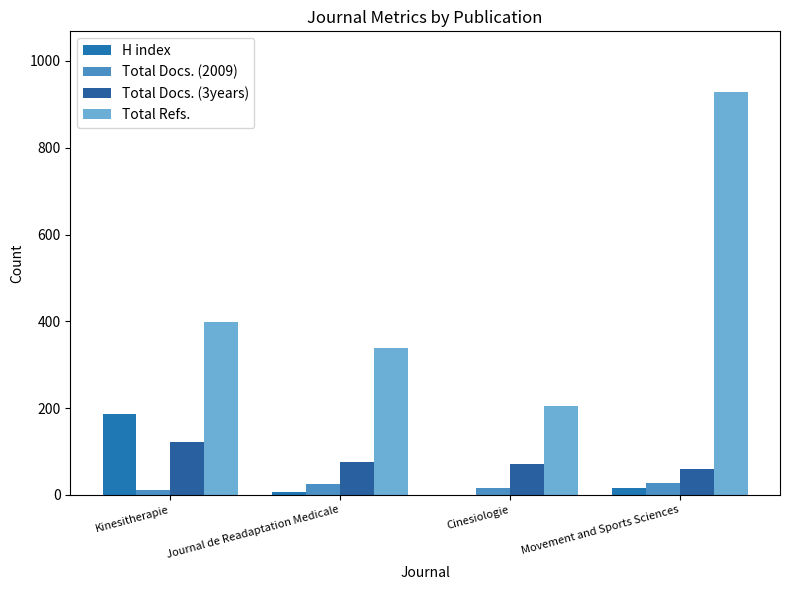

Where does the Total Docs. (2009) series first go above 25?

Movement and Sports Sciences